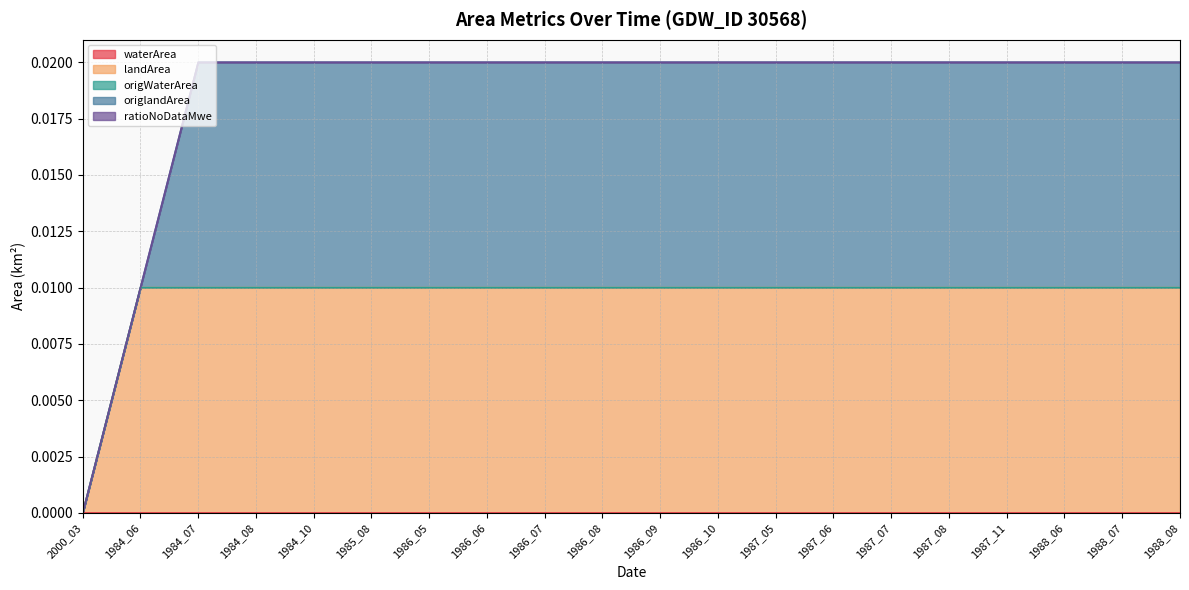

Is it true that ratioNoDataMwe equals 0.0 at 1986_05?

True